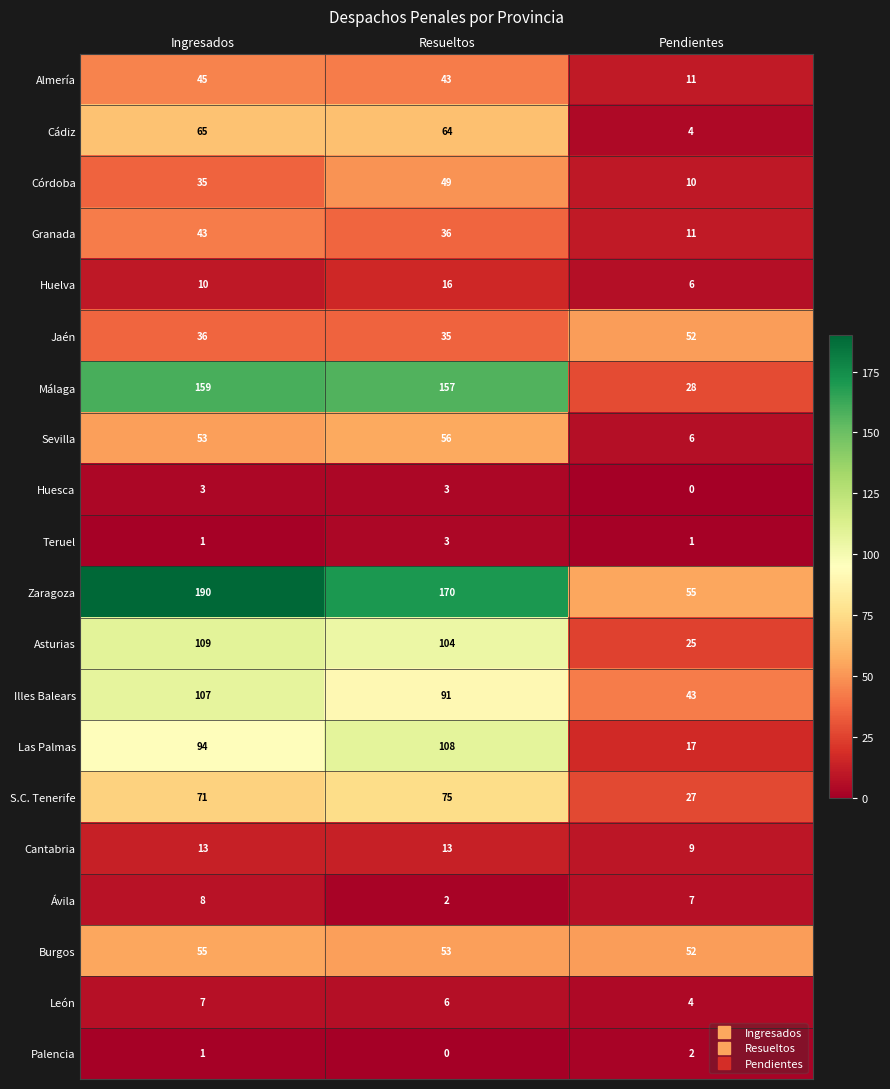

What is the difference between the highest and lowest values at Ingresados?

189